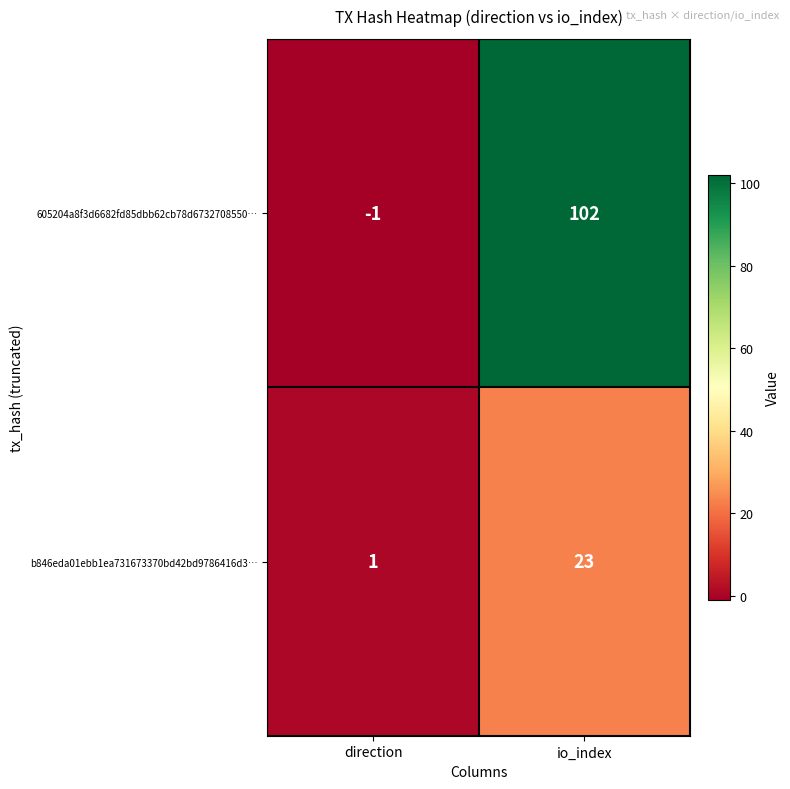

Rank the series by their average value, from lowest to highest.

b846eda01ebb1ea731673370bd42bd9786416d3…, 605204a8f3d6682fd85dbb62cb78d6732708550…